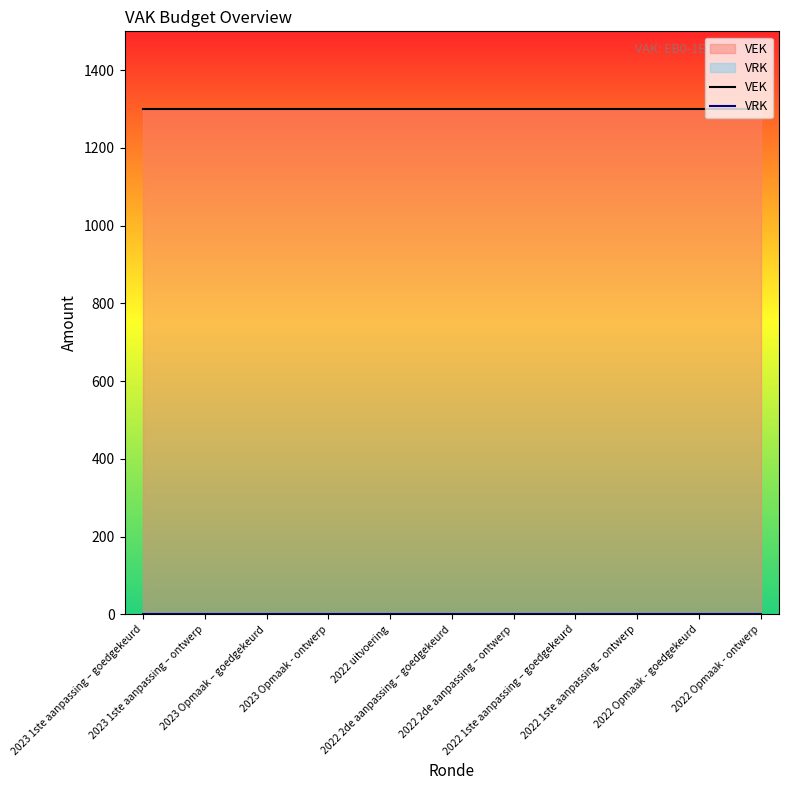

Which category has the highest value in the VRK series?

2023 1ste aanpassing – goedgekeurd